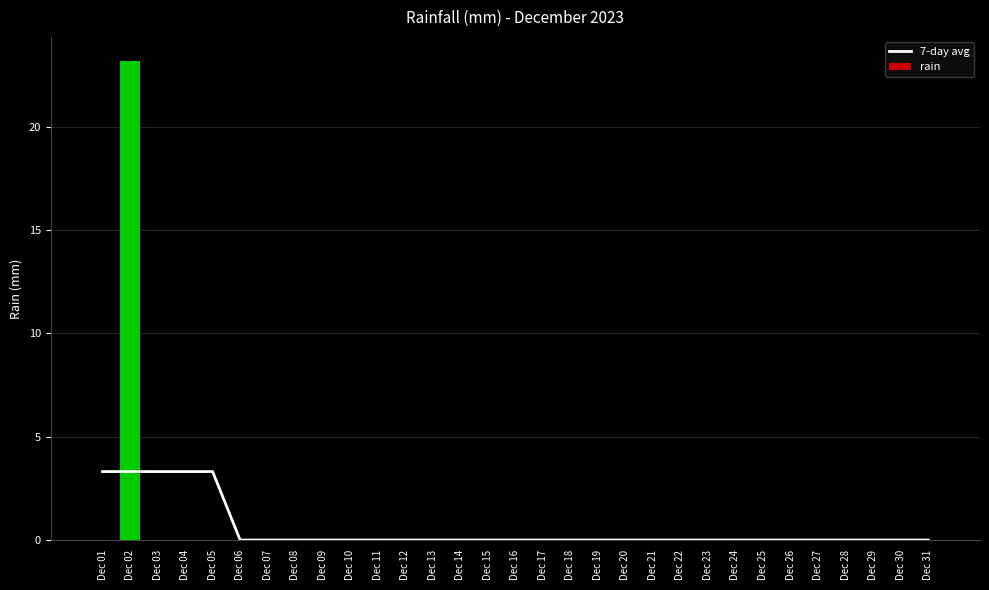

Reading right to left, transcribe all the data shown in this chart.

7-day avg: Dec 31=0.0	Dec 30=0.0	Dec 29=0.0	Dec 28=0.0	Dec 27=0.0	Dec 26=0.0	Dec 25=0.0	Dec 24=0.0	Dec 23=0.0	Dec 22=0.0	Dec 21=0.0	Dec 20=0.0	Dec 19=0.0	Dec 18=0.0	Dec 17=0.0	Dec 16=0.0	Dec 15=0.0	Dec 14=0.0	Dec 13=0.0	Dec 12=0.0	Dec 11=0.0	Dec 10=0.0	Dec 09=0.0	Dec 08=0.0	Dec 07=0.0	Dec 06=0.0	Dec 05=3.3	Dec 04=3.3	Dec 03=3.3	Dec 02=3.3	Dec 01=3.3
rain: Dec 31=0.0	Dec 30=0.0	Dec 29=0.0	Dec 28=0.0	Dec 27=0.0	Dec 26=0.0	Dec 25=0.0	Dec 24=0.0	Dec 23=0.0	Dec 22=0.0	Dec 21=0.0	Dec 20=0.0	Dec 19=0.0	Dec 18=0.0	Dec 17=0.0	Dec 16=0.0	Dec 15=0.0	Dec 14=0.0	Dec 13=0.0	Dec 12=0.0	Dec 11=0.0	Dec 10=0.0	Dec 09=0.0	Dec 08=0.0	Dec 07=0.0	Dec 06=0.0	Dec 05=0.0	Dec 04=0.0	Dec 03=0.0	Dec 02=23.2	Dec 01=0.0